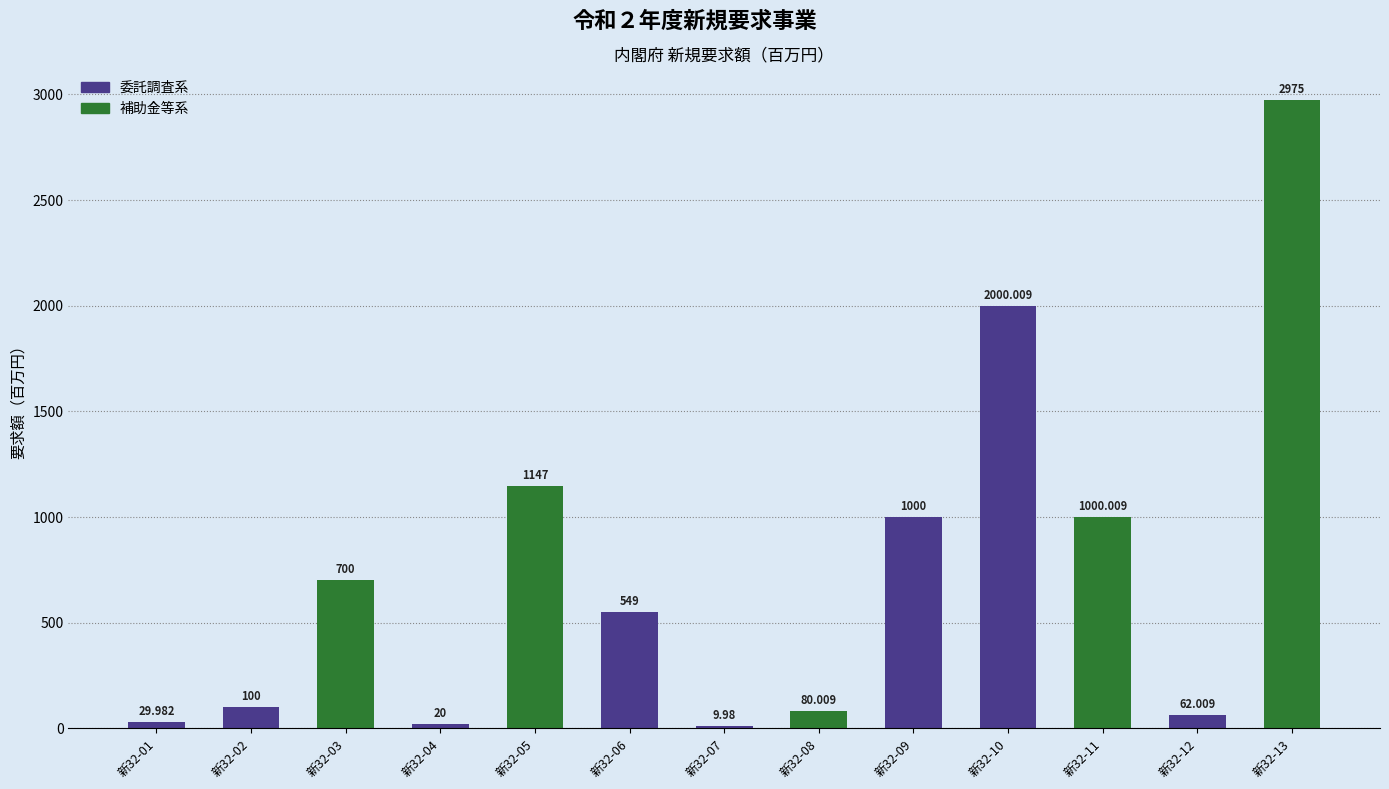

What is the change in value from 新32-08 to 新32-12?

-18.0